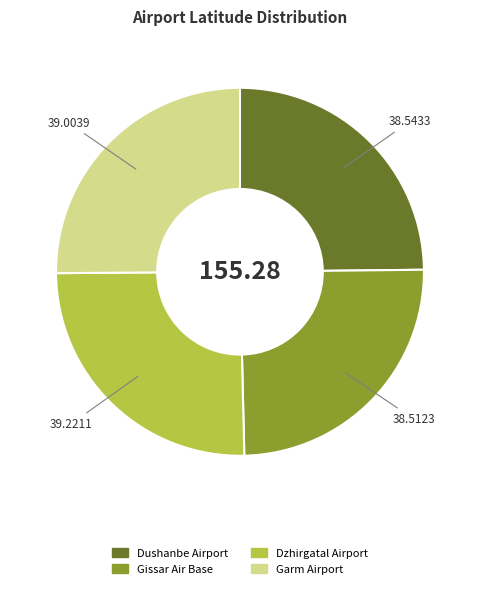

Does Dzhirgatal Airport account for over 50% of the chart?

No